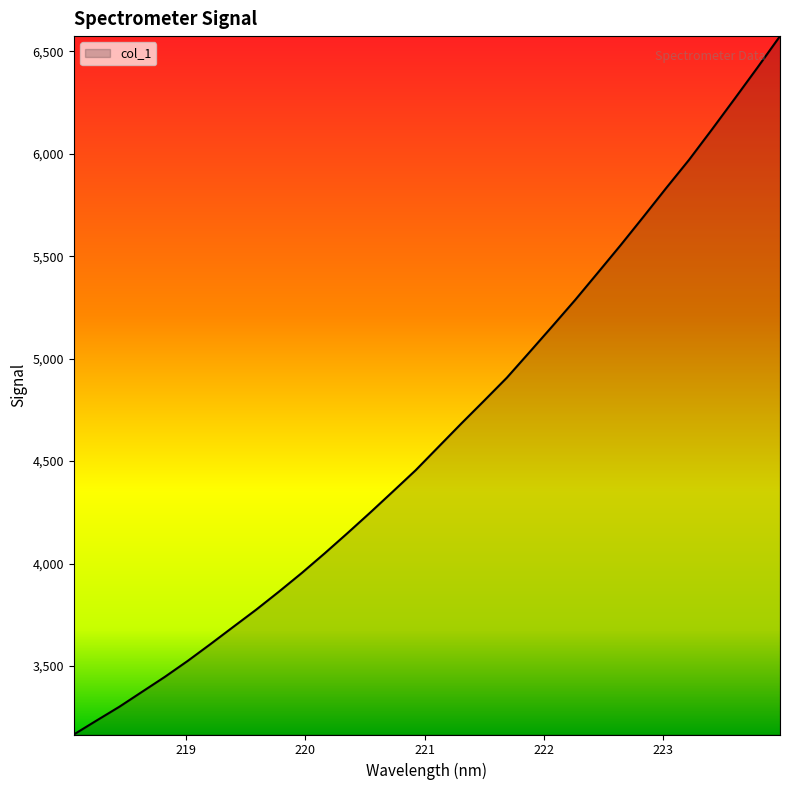

What is the smallest value displayed?

3166.1